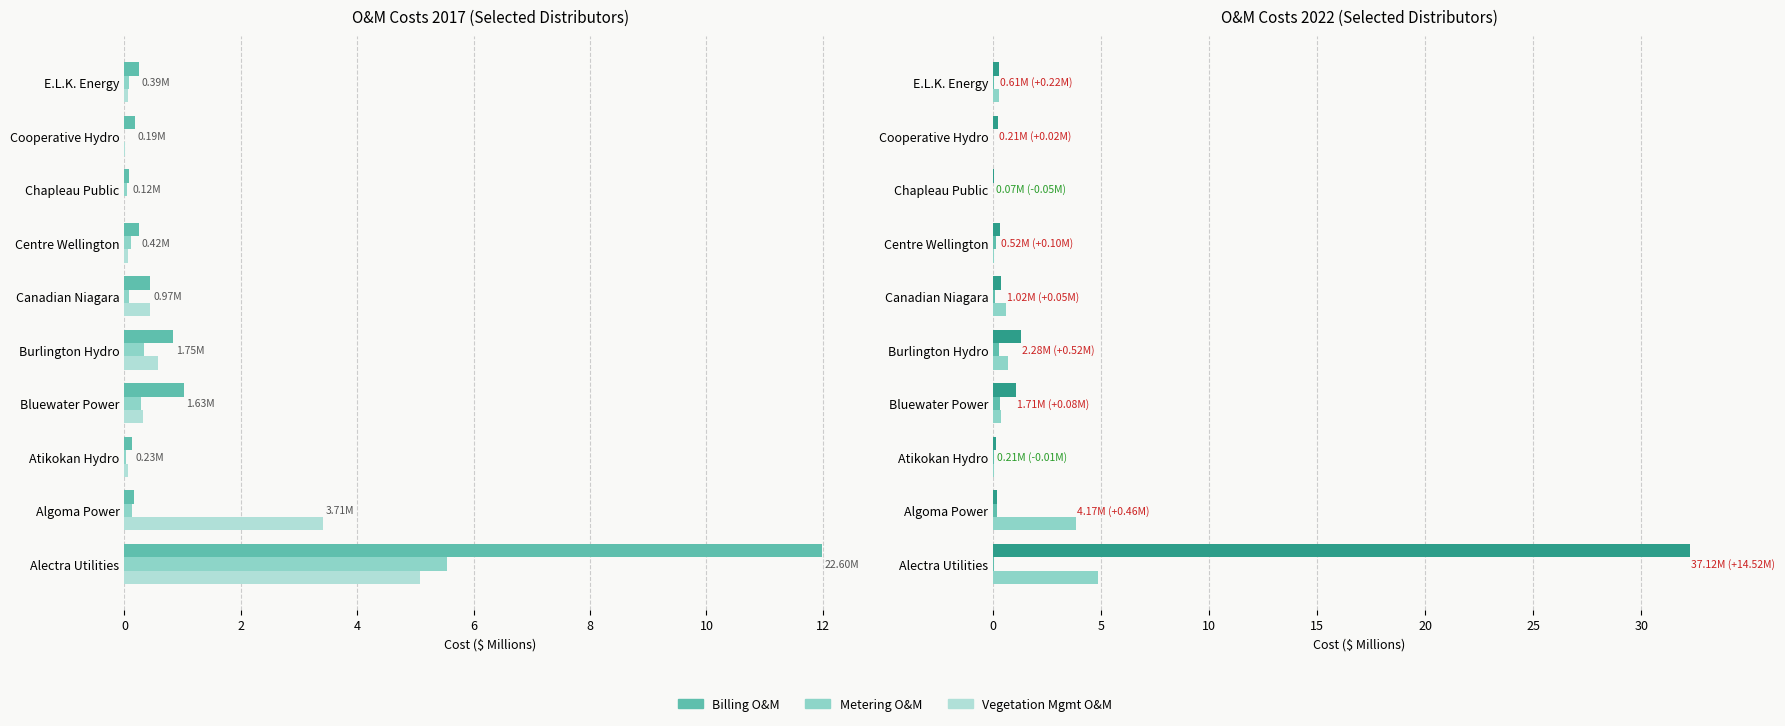

How many data points does each series have?

10